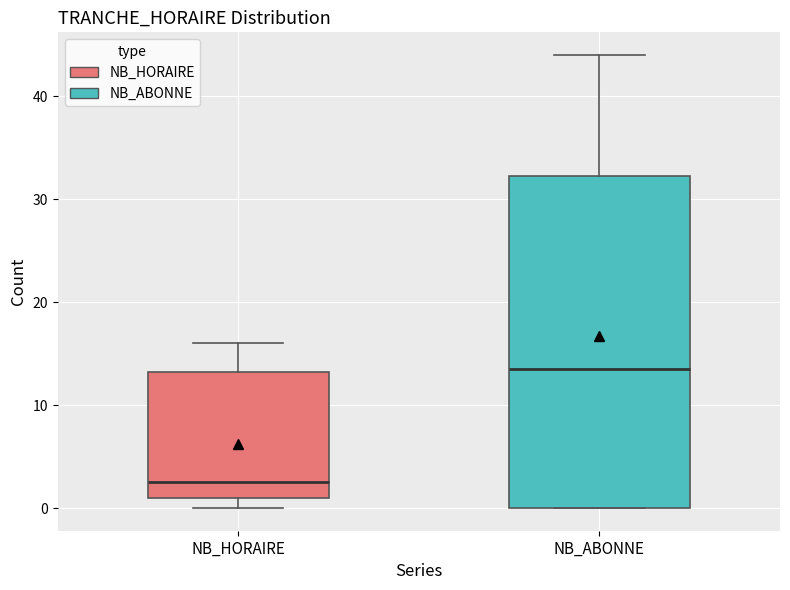

Which box's median line is the lowest?

NB_HORAIRE